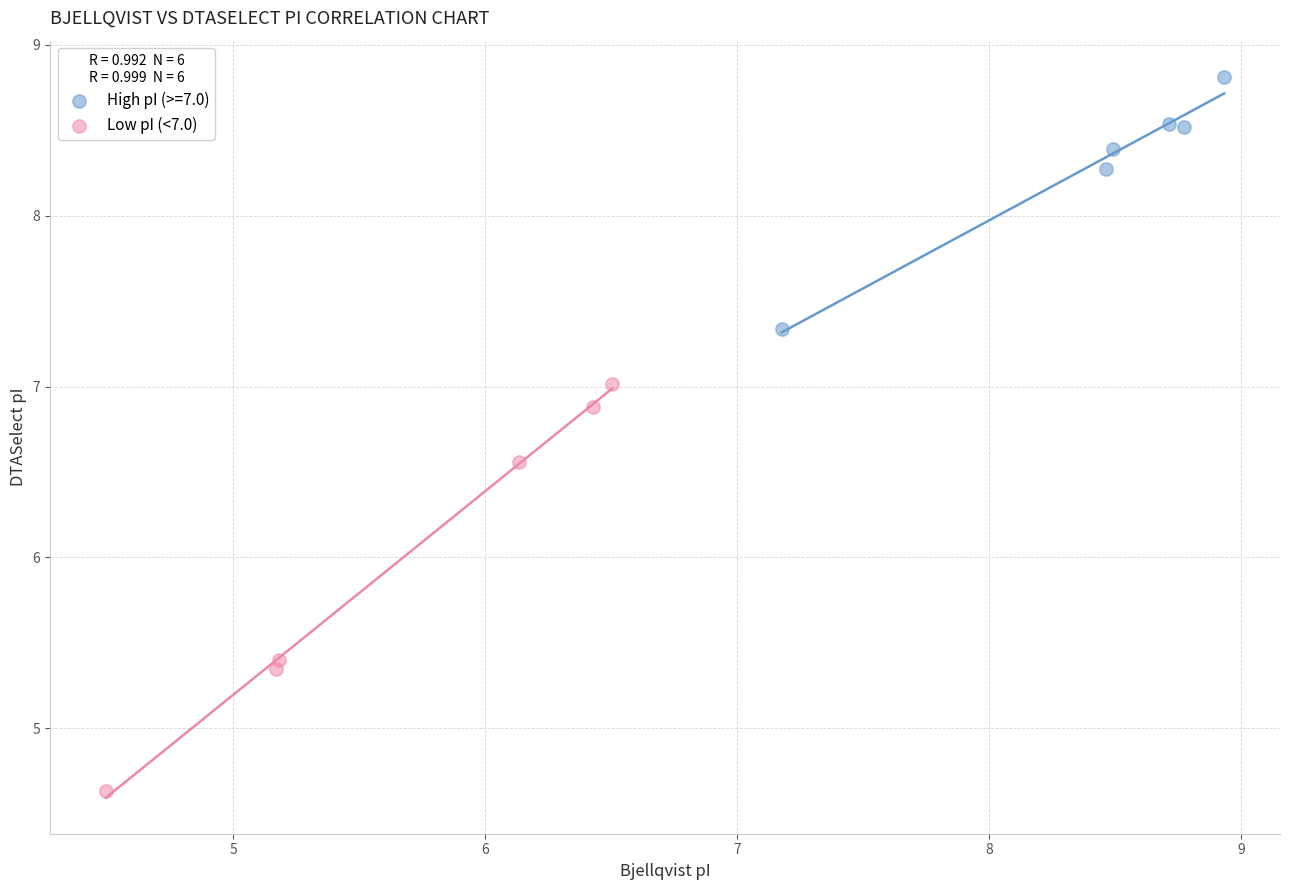

Which series has the widest spread of Y values?

Low pI (<7.0)